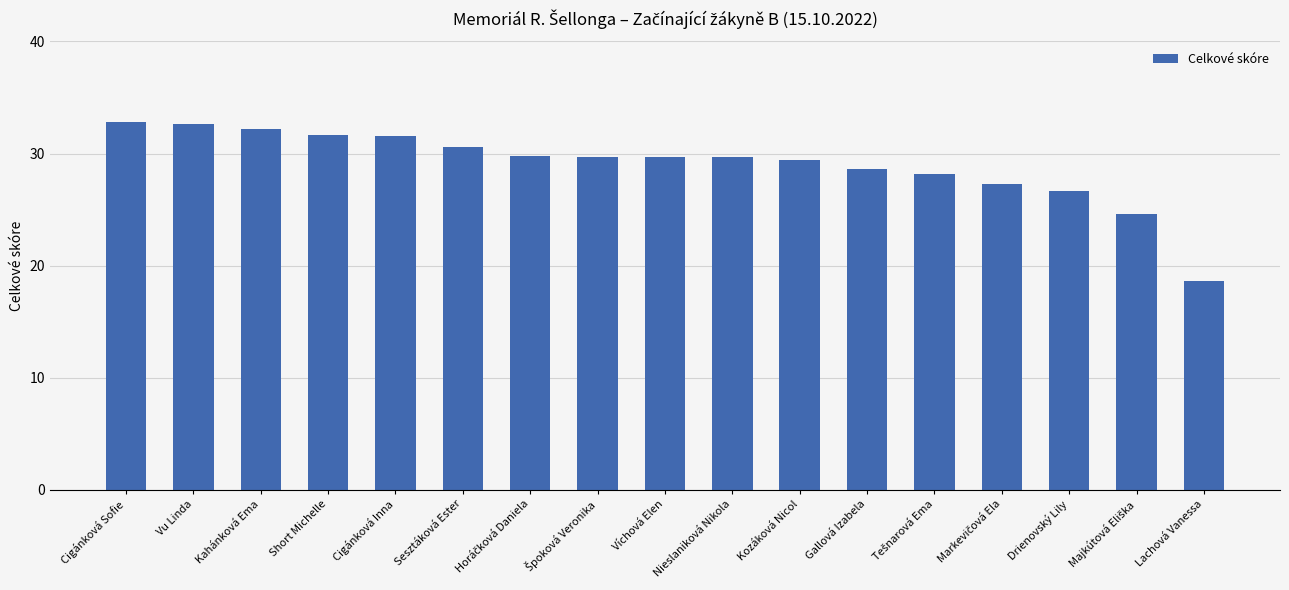

What is the value of the 7th bar from the left?

29.8